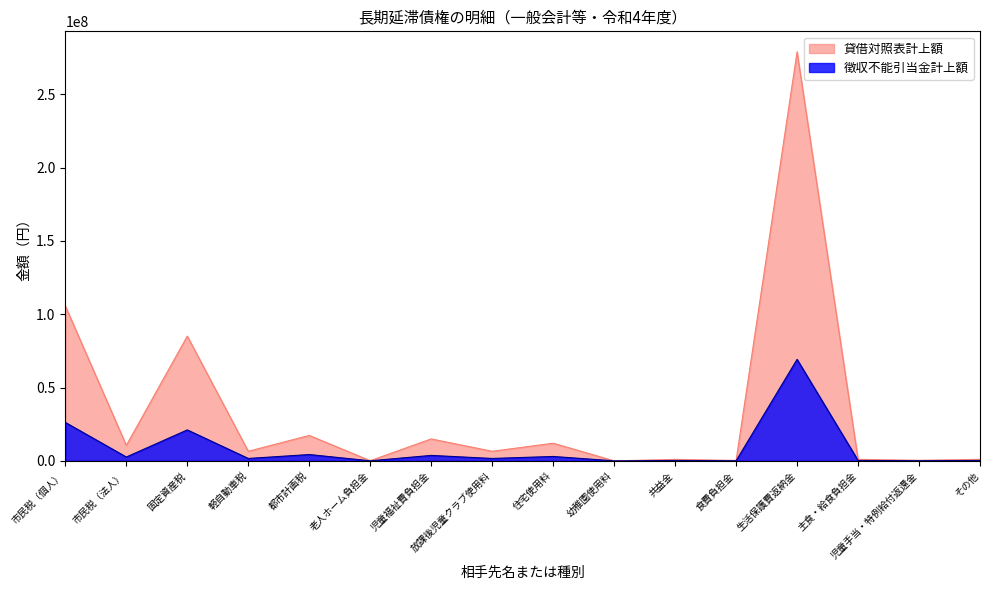

True or false: 貸借対照表計上額 and 徴収不能引当金計上額 cross at least once.

False